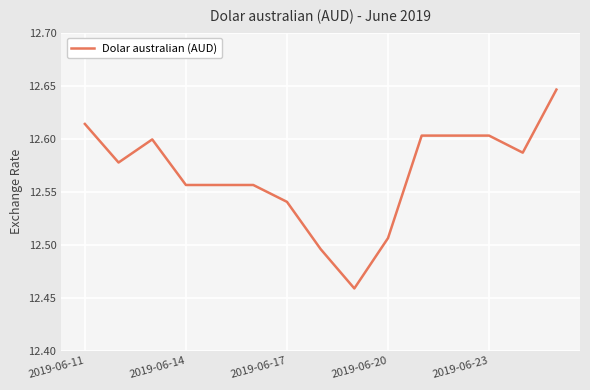

The value at 2019-06-11 is 17.4. True or false?

False